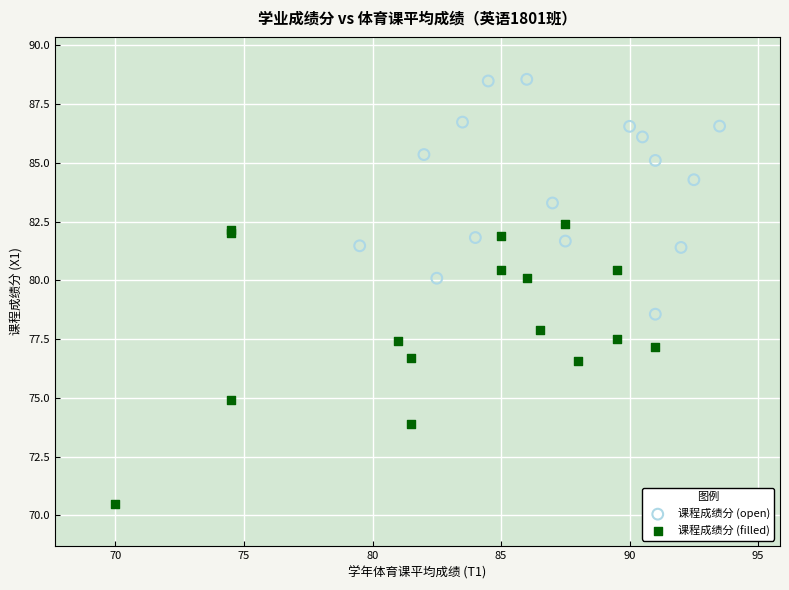

Which series has the widest spread of Y values?

课程成绩分 (filled)